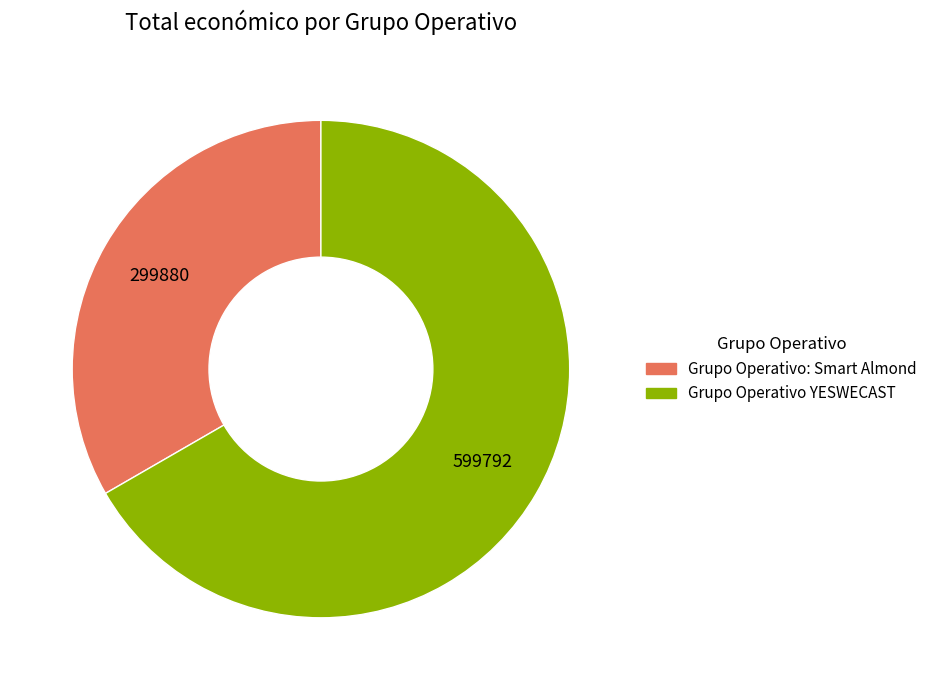

Rank the categories by value from highest to lowest.

Grupo Operativo YESWECAST, Grupo Operativo: Smart Almond